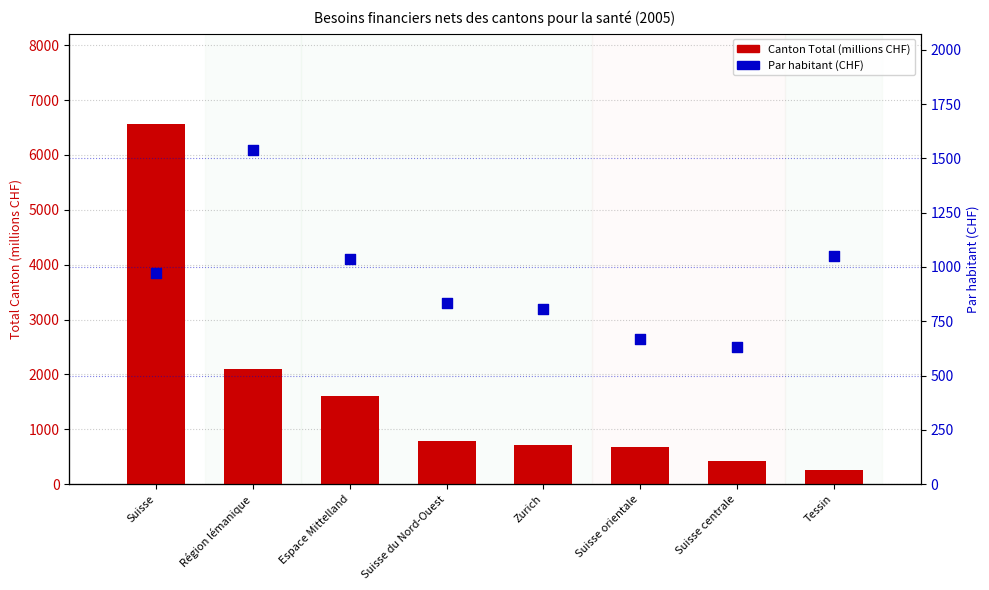

Which series has the largest total across all categories?

Canton Total (millions CHF)